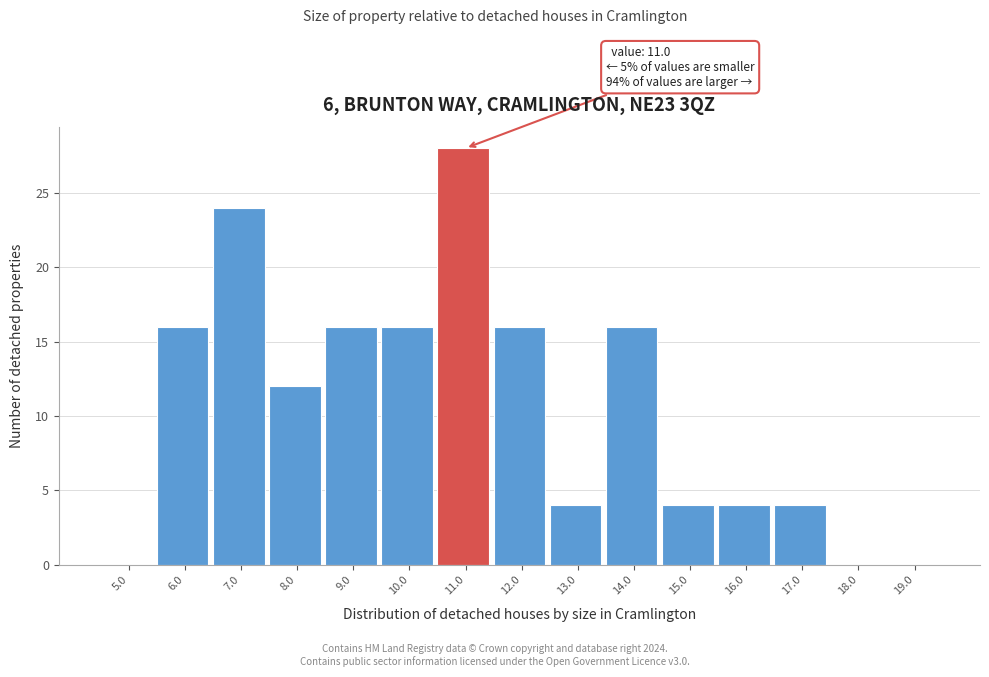

Reading left to right, extract all data points from this chart.

5.0=0	6.0=16	7.0=24	8.0=12	9.0=16	10.0=16	11.0=28	12.0=16	13.0=4	14.0=16	15.0=4	16.0=4	17.0=4	18.0=0	19.0=0